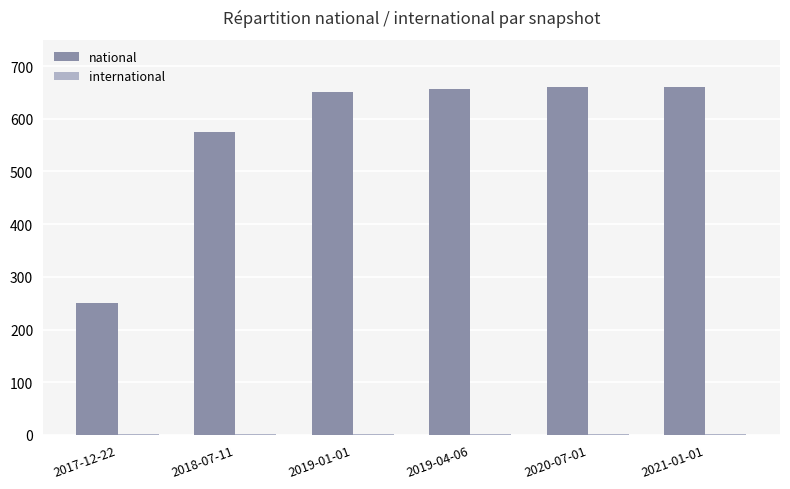

How many data points does each series have?

6